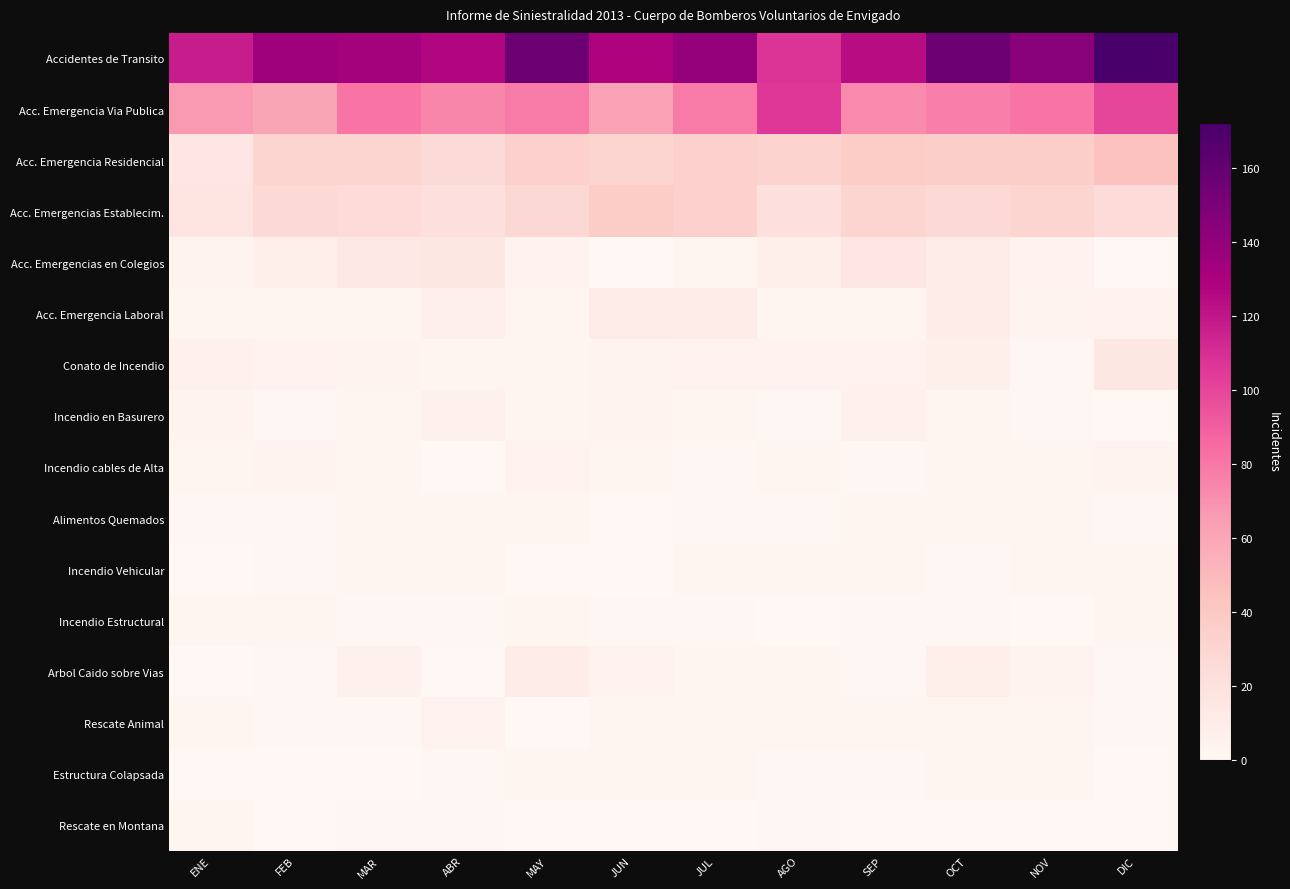

What is the difference between the highest and lowest values at JUN?

128